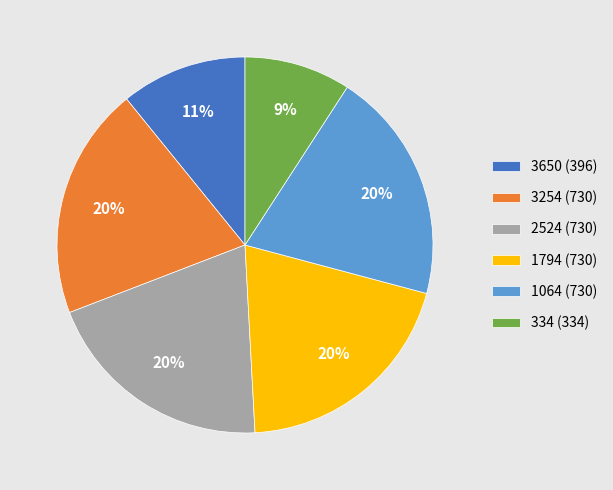

What is the ratio of the value at 3254 to the value at 1064?

1.0